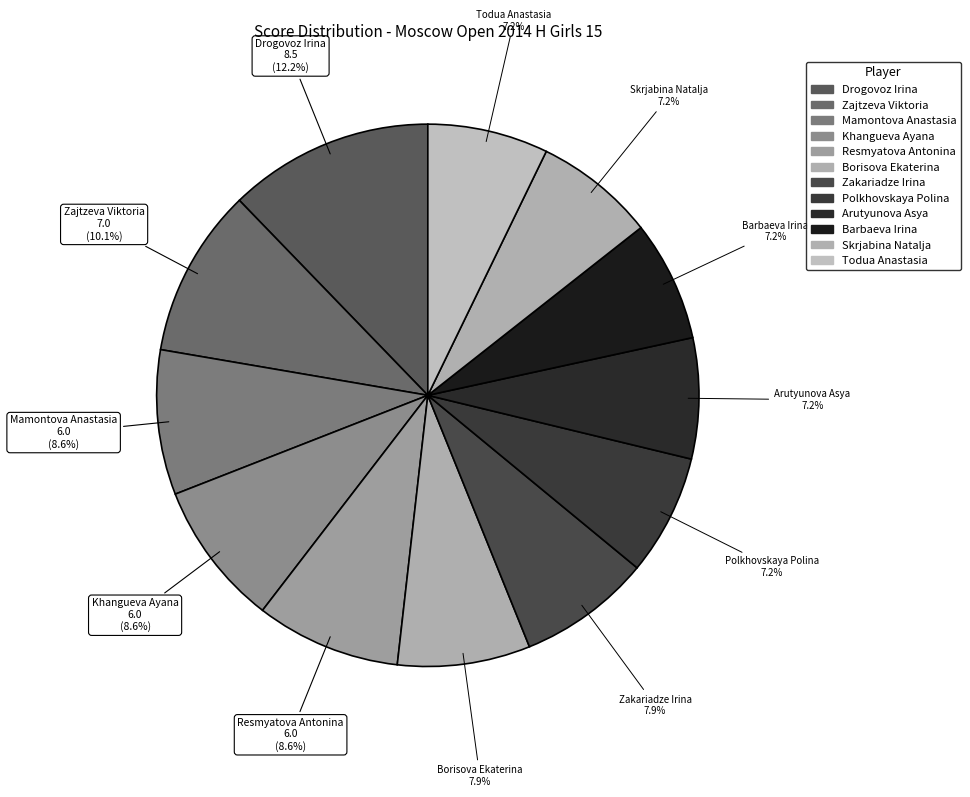

Which has a higher value, Barbaeva Irina or Khangueva Ayana?

Khangueva Ayana